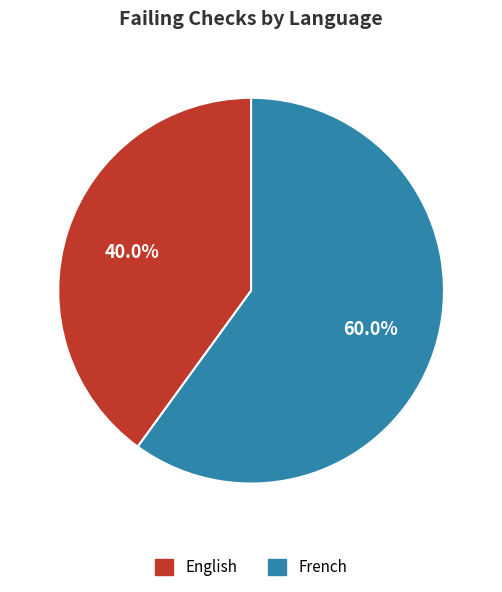

Approximately how many times larger is the value at English compared to French?

0.7